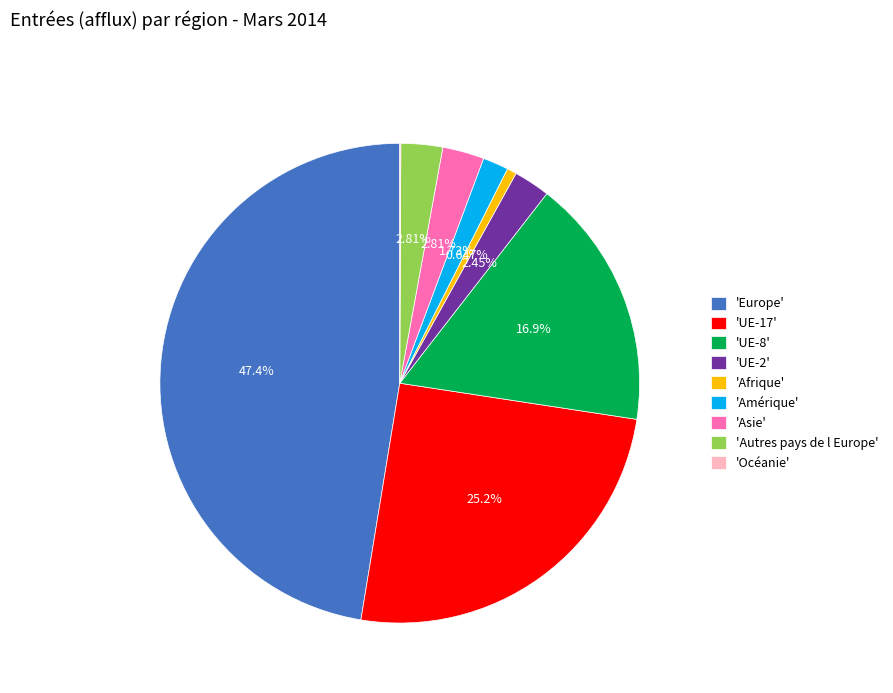

Which slice is the largest?

'Europe'